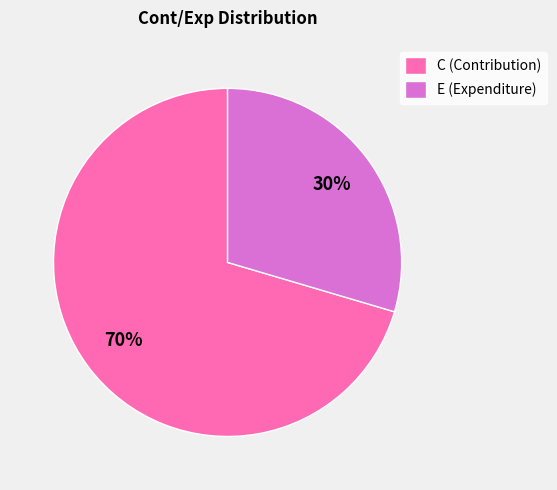

To the nearest percent, what portion does E represent?

30%